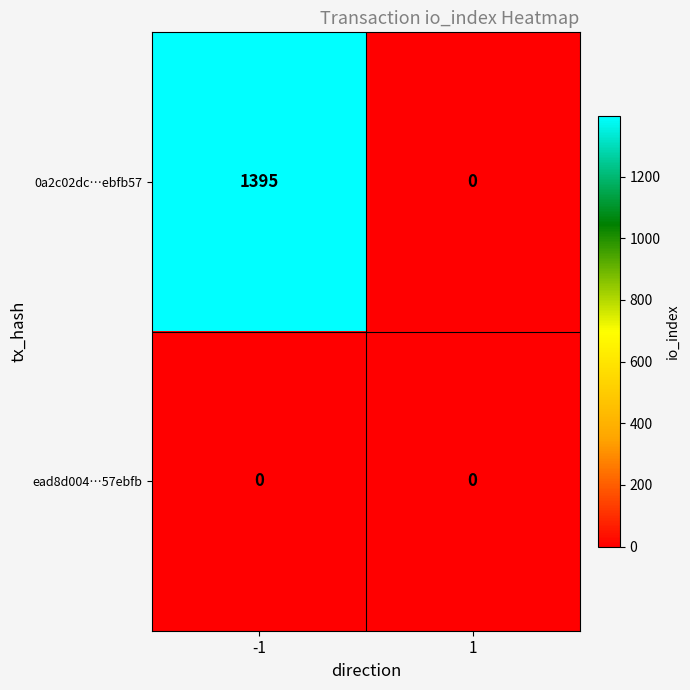

At how many categories does at least one series exceed 1330?

1